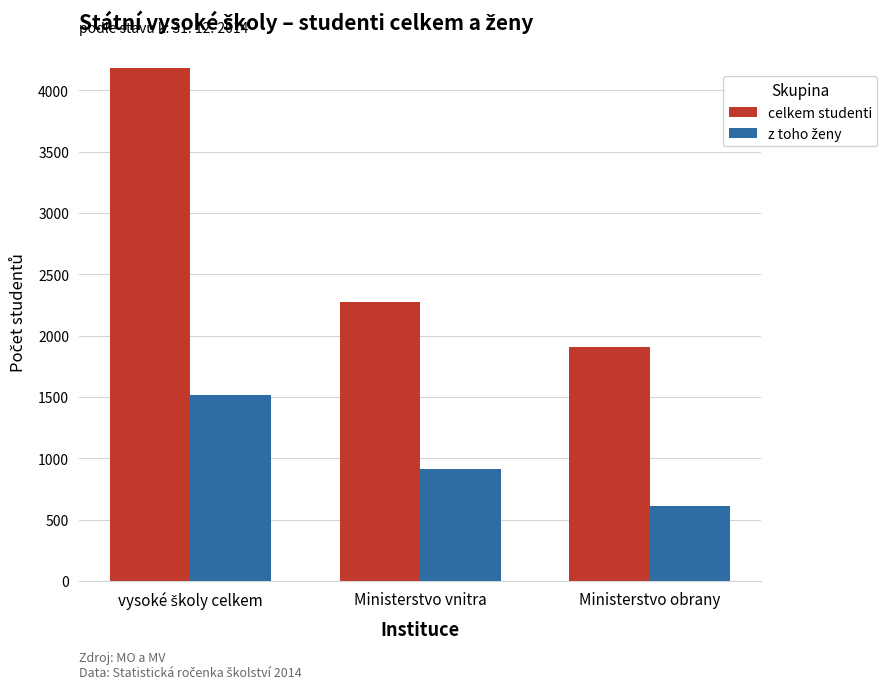

What is the spread (max minus min) of values at Ministerstvo vnitra?

1360